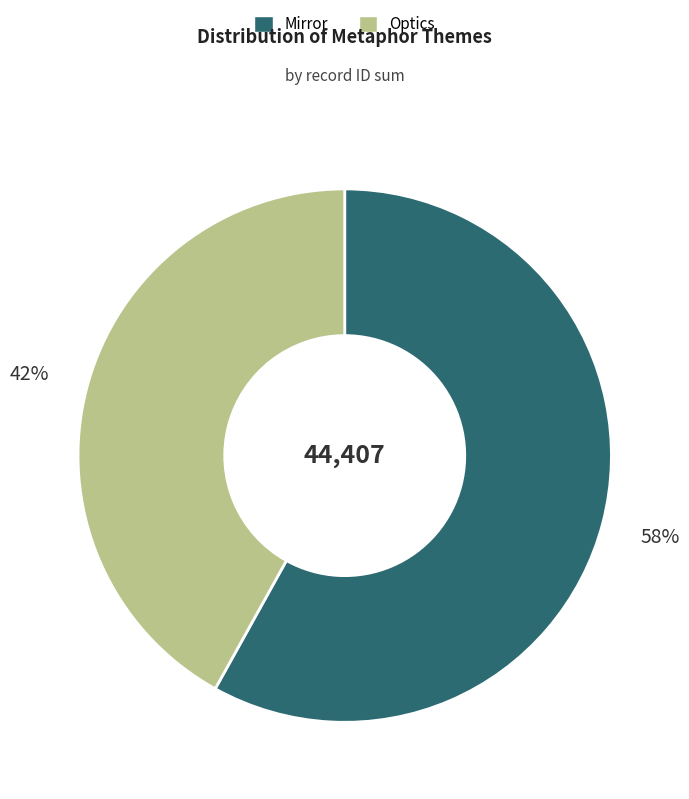

Does any single category account for the majority?

Yes